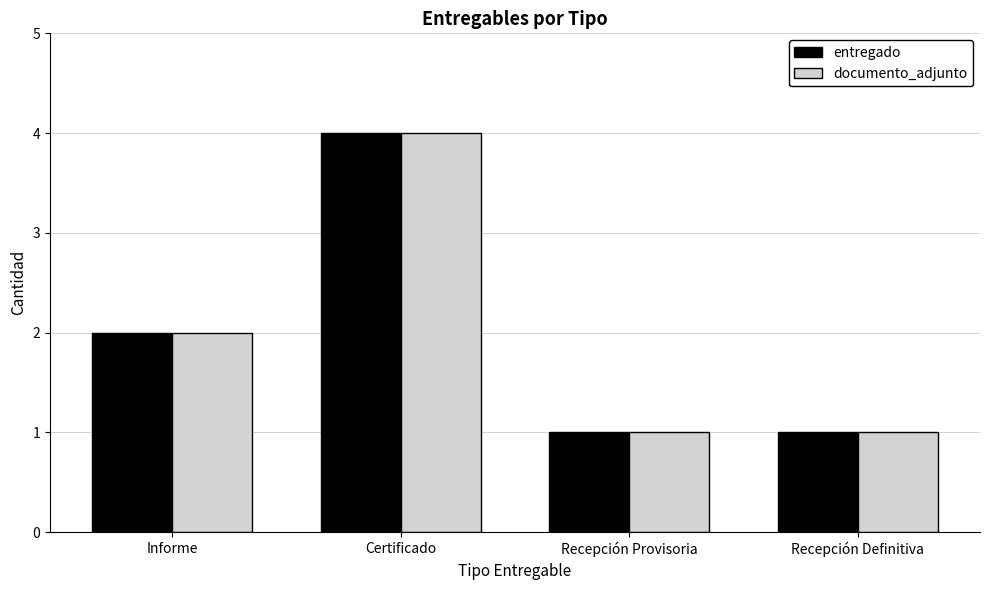

What is the value of the entregado bar at the 4th from the left?

1